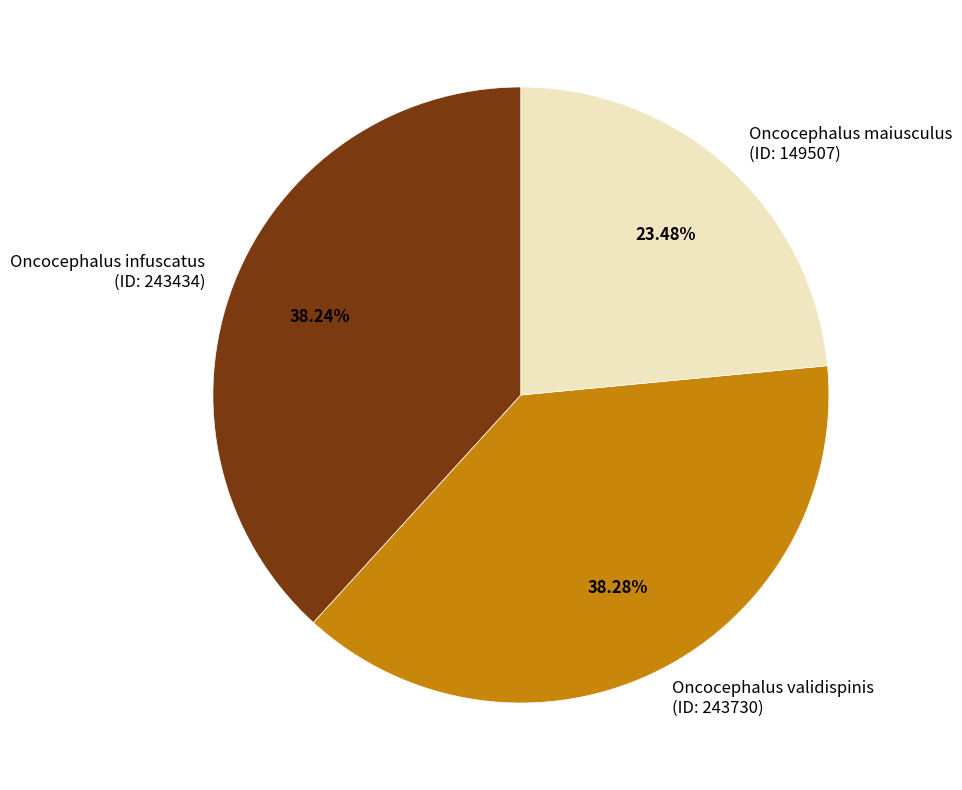

How many slices are in this pie chart?

3